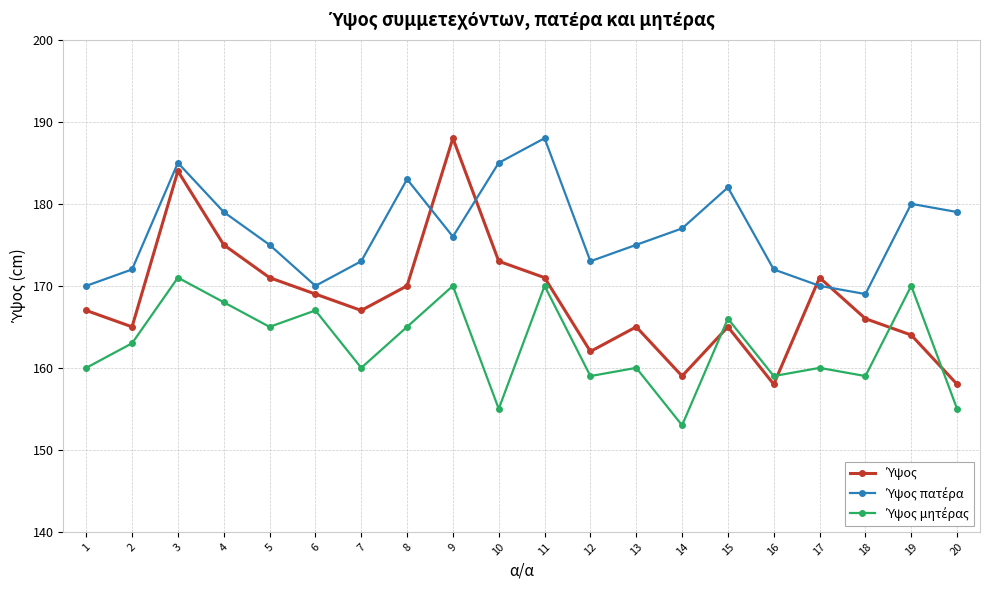

What is the total value across all series at 5?

511